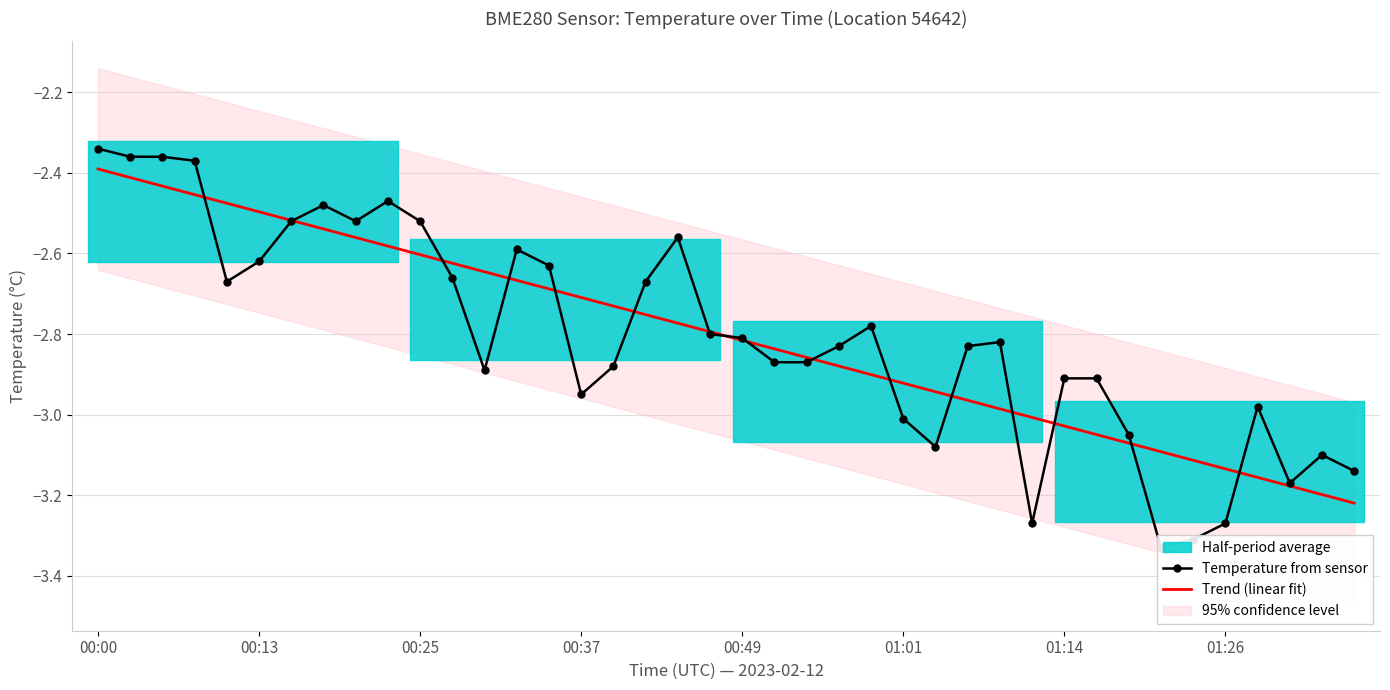

Does the chart have visible grid lines?

Yes